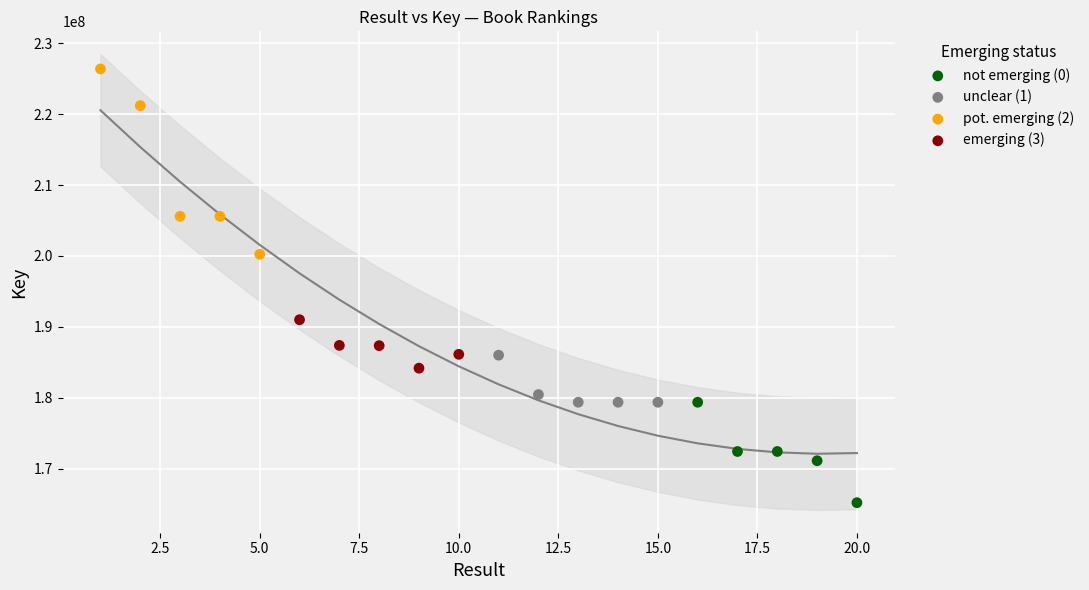

Which series contains the highest Y value?

pot. emerging (2)